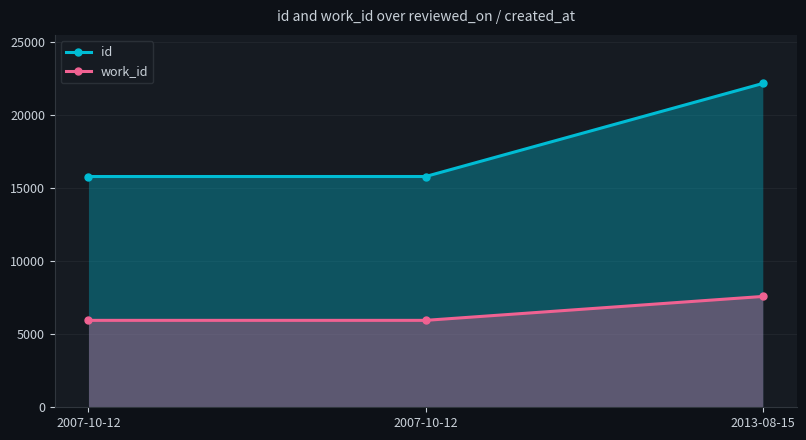

At how many categories does at least one series exceed 8968?

3